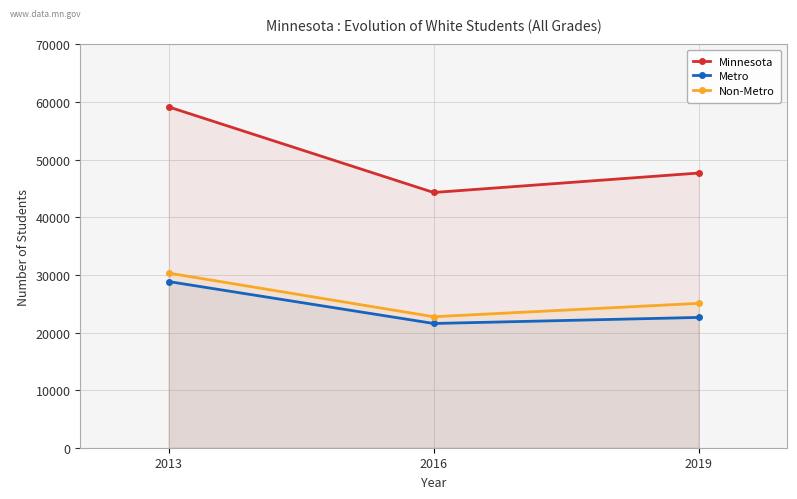

What value does the Non-Metro series have at 2019?

25062